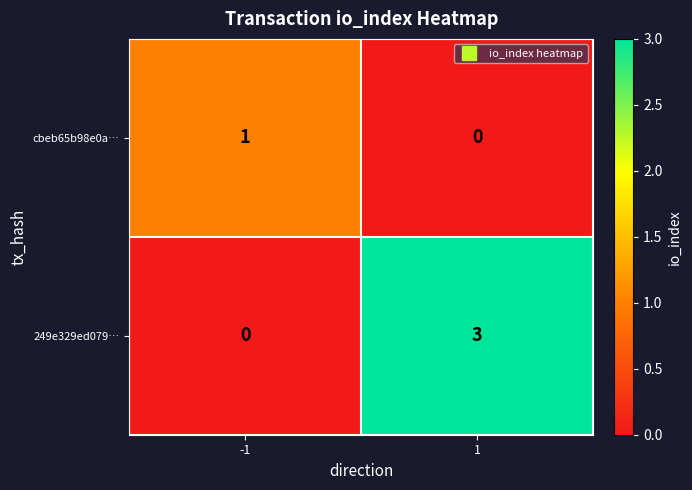

The value of 249e329ed079… at -1 is -2. True or false?

False